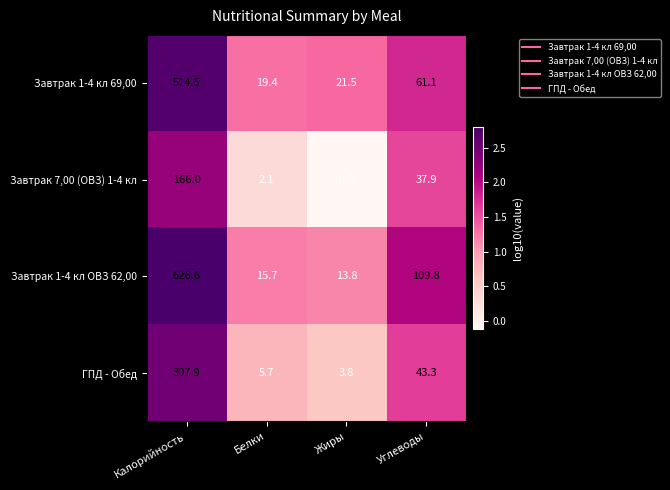

Which label corresponds to the smallest value in the chart?

Жиры